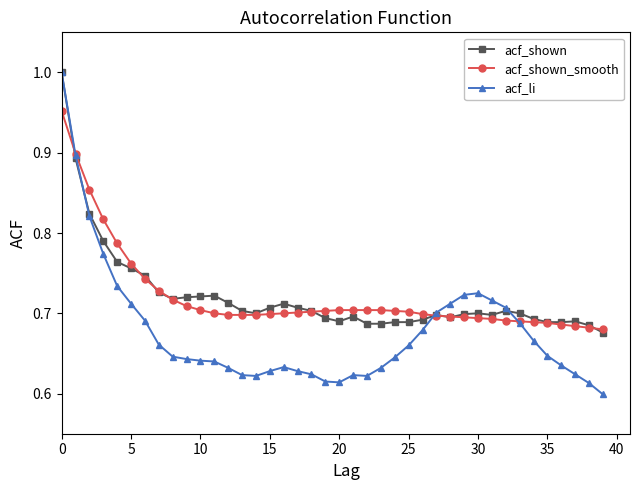

At how many categories does at least one series exceed 0?

40